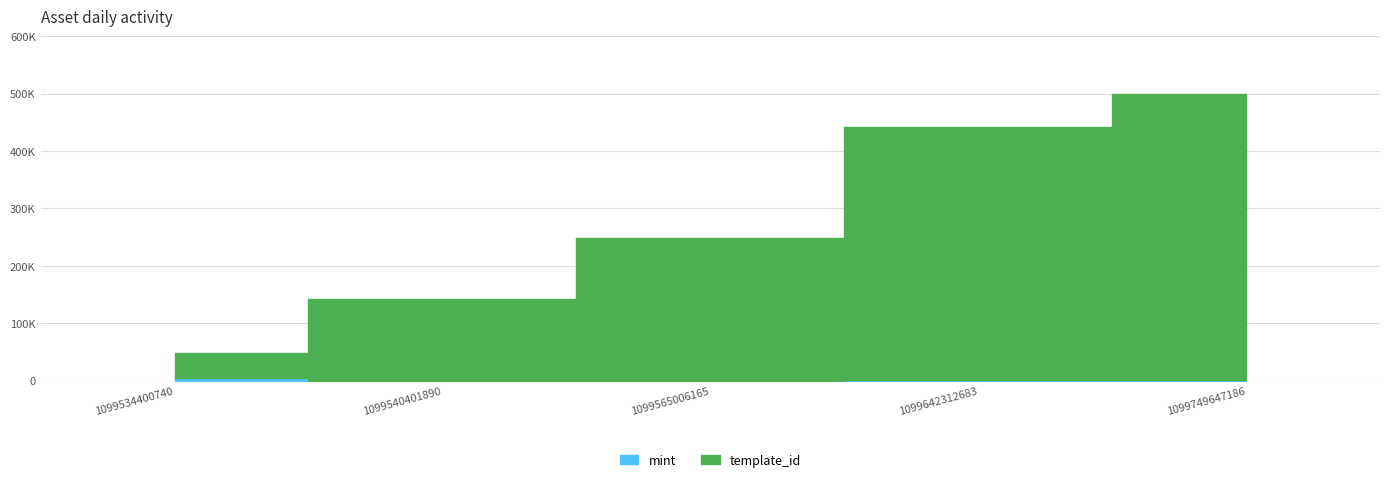

What are all the series names shown in the legend?

template_id, mint